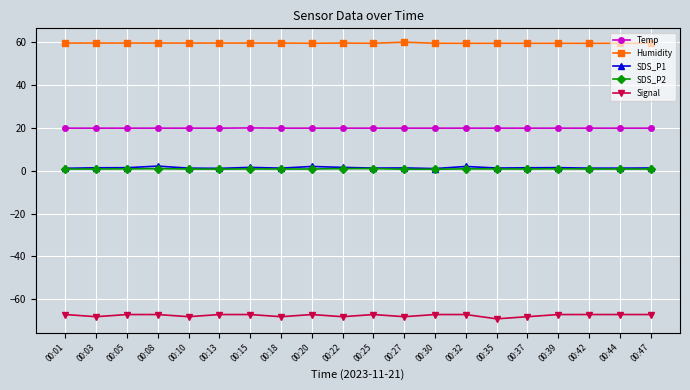

What is the value of the SDS_P2 point at the 6th from the left?

0.7